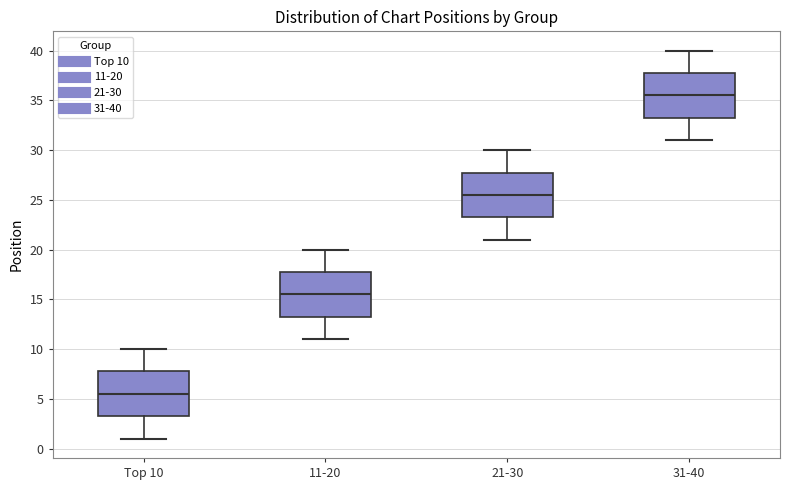

Which box has the lowest median line?

Top 10